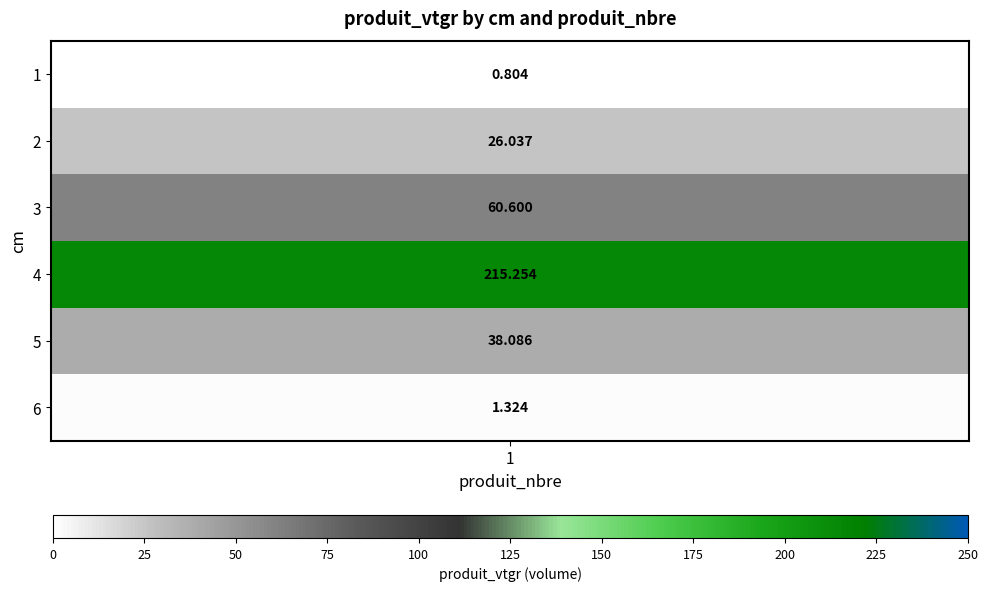

What is the approximate value at 6?

1.3